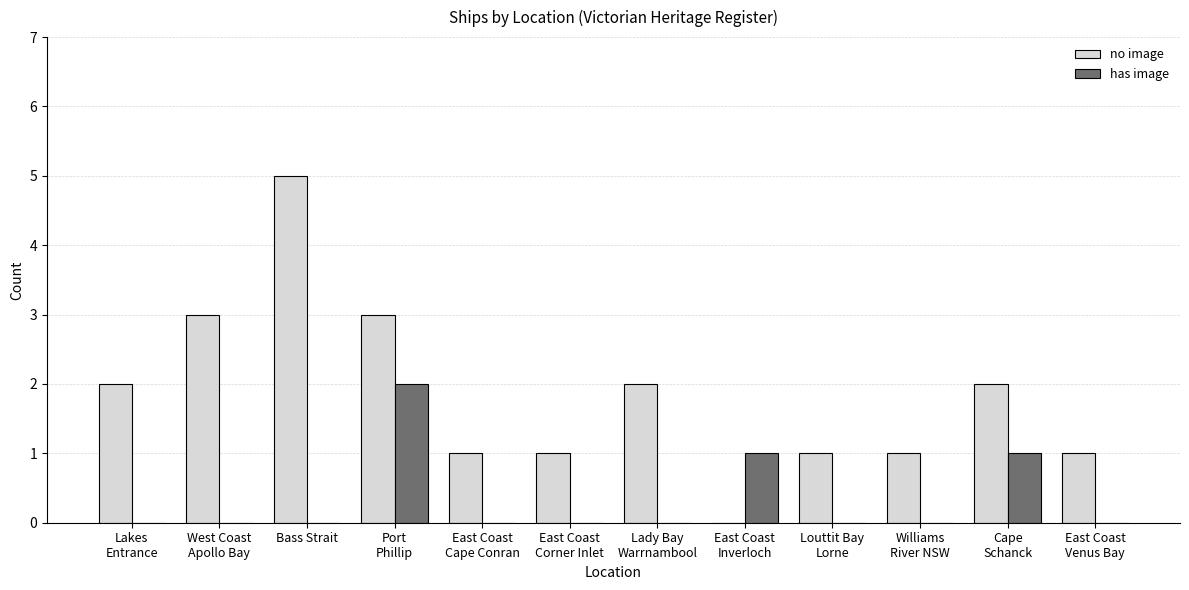

Reading right to left, extract all data points from this chart.

no image: East Coast
Venus Bay=1	Cape
Schanck=2	Williams
River NSW=1	Louttit Bay
Lorne=1	East Coast
Inverloch=0	Lady Bay
Warrnambool=2	East Coast
Corner Inlet=1	East Coast
Cape Conran=1	Port
Phillip=3	Bass Strait=5	West Coast
Apollo Bay=3	Lakes
Entrance=2
has image: East Coast
Venus Bay=0	Cape
Schanck=1	Williams
River NSW=0	Louttit Bay
Lorne=0	East Coast
Inverloch=1	Lady Bay
Warrnambool=0	East Coast
Corner Inlet=0	East Coast
Cape Conran=0	Port
Phillip=2	Bass Strait=0	West Coast
Apollo Bay=0	Lakes
Entrance=0